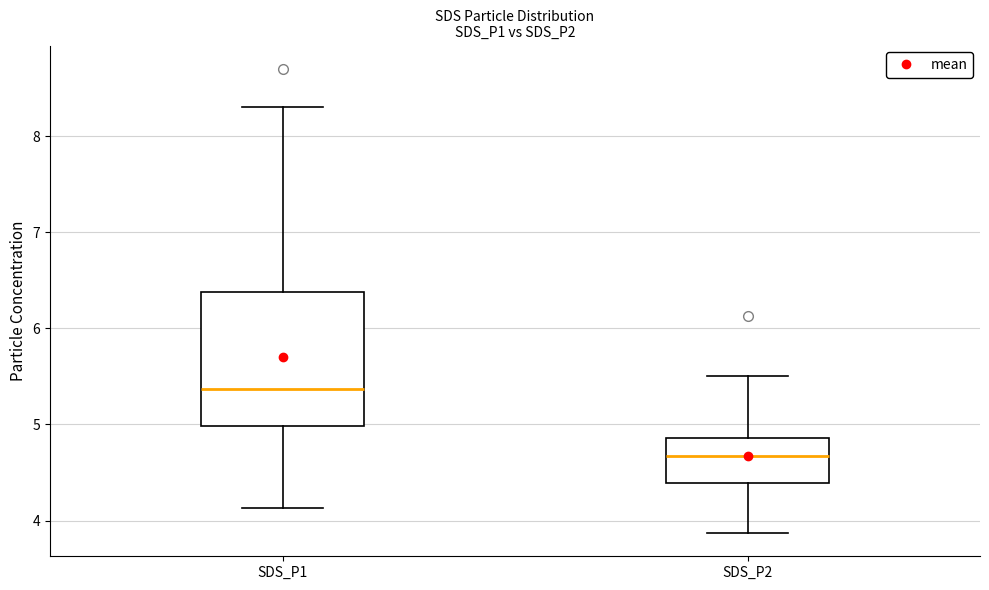

Where does the median line of the box for SDS_P1 sit on the y-axis? The values are not printed on the chart, so give them approximately, as read against the axis.

5.4